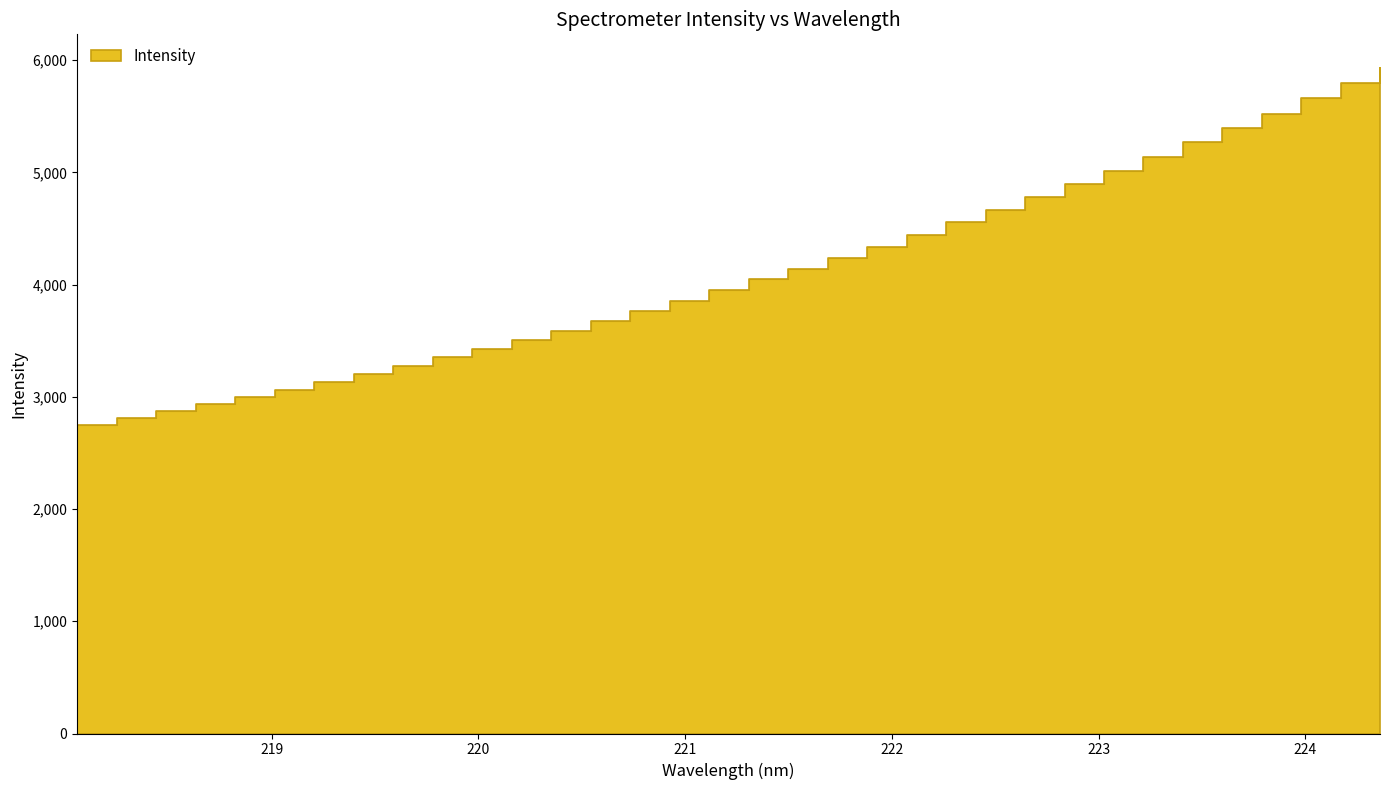

What is the difference between the maximum and second lowest values?

3118.1